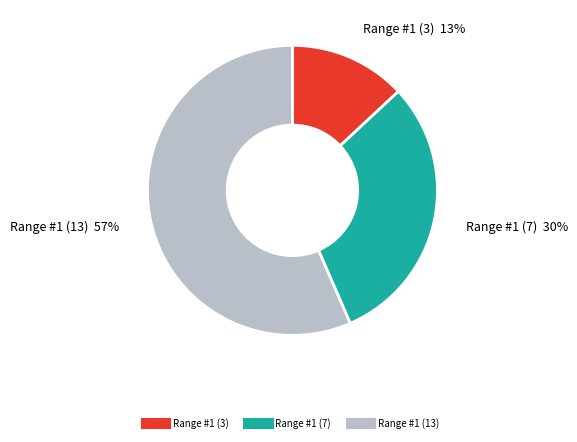

Rank the categories by value from highest to lowest.

Range #1 (13), Range #1 (7), Range #1 (3)